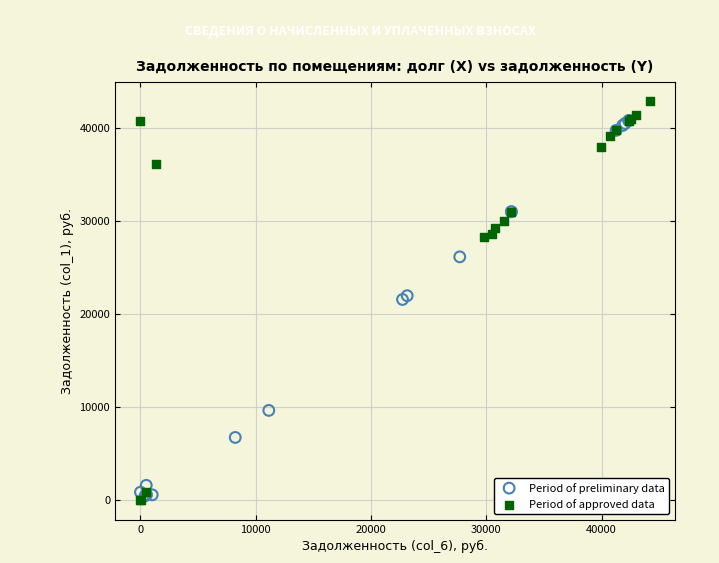

Which series has the largest Y range (max minus min)?

Period of approved data